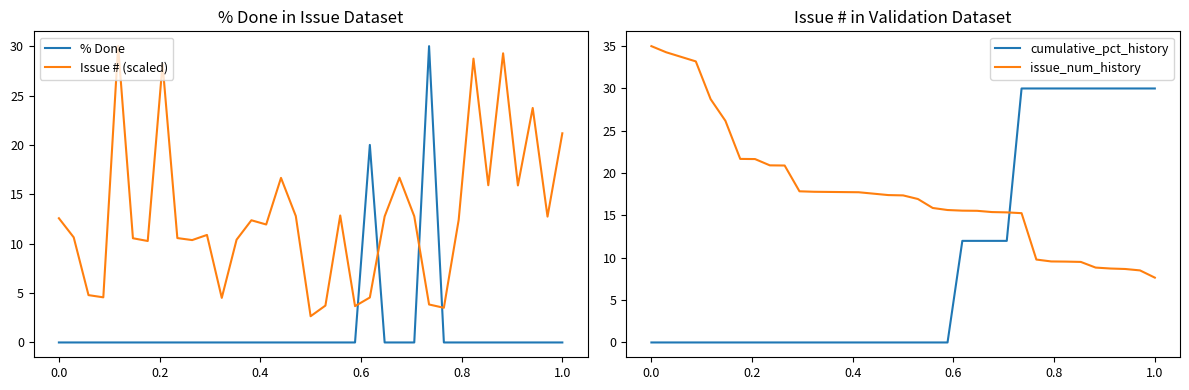

Which series has the widest spread of values?

% Done